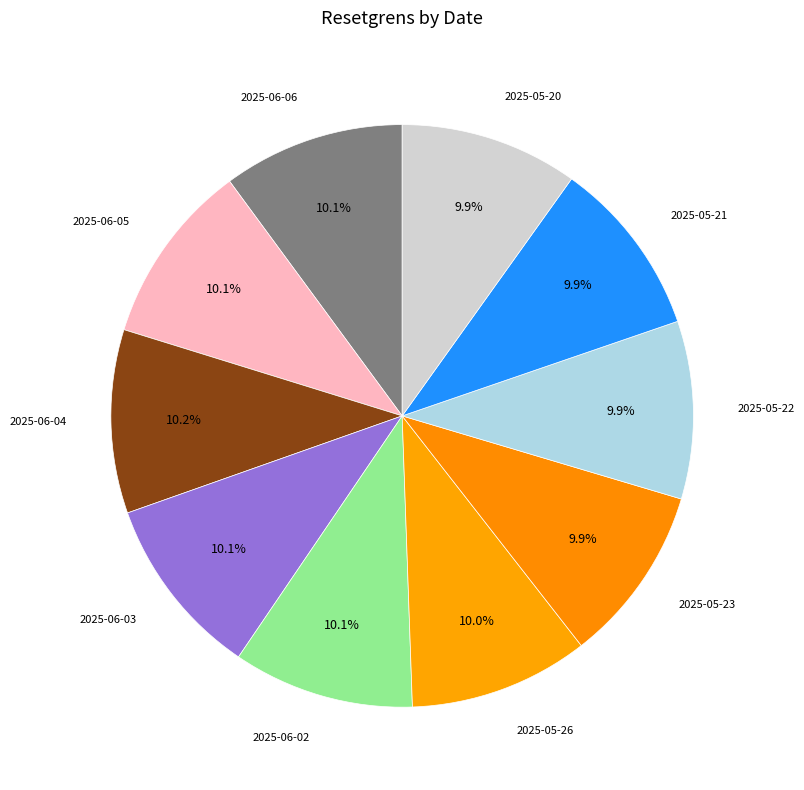

How many slices are in this pie chart?

10